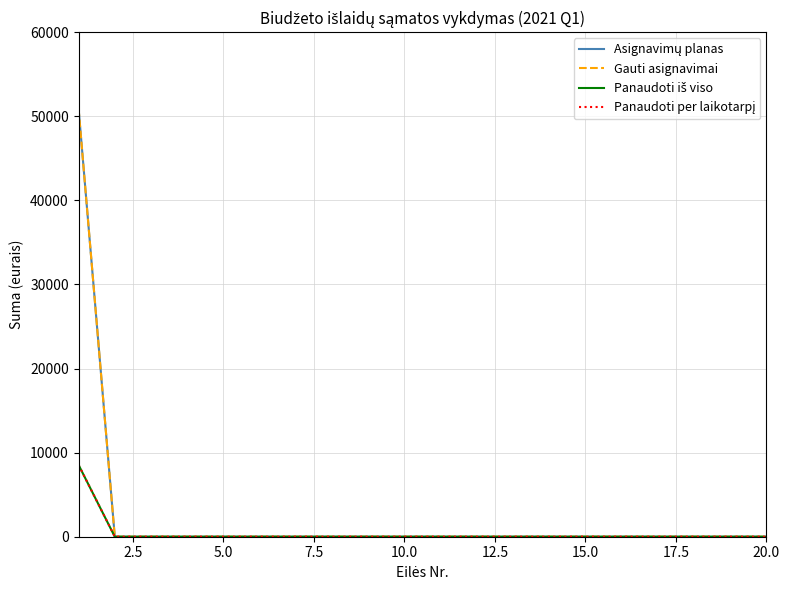

True or false: Panaudoti iš viso and Asignavimų planas cross at least once.

False